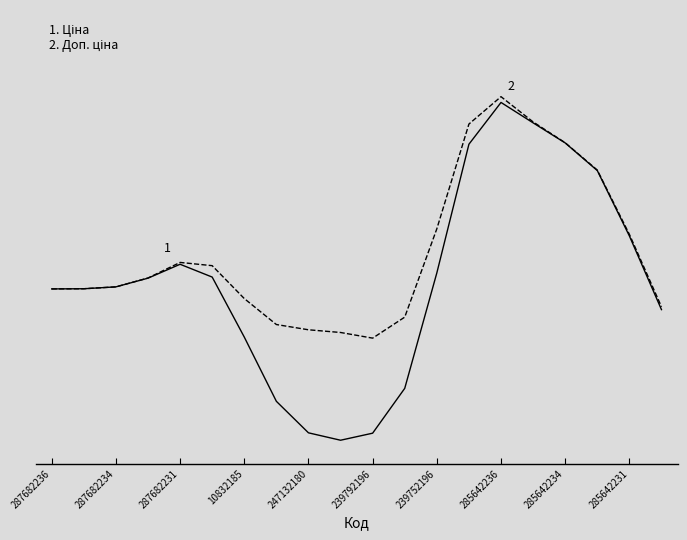

Reading left to right, what are all the values shown in this chart?

Ціна: 15120.8	15138.3	15320.7	16174.5	17533.9	16280.4	10407.4	4116.0	1030.4	305.3	996.0	5384.5	16684.8	29287.5	33378.1	31381.9	29415.3	26709.0	20307.5	13093.3
Доп. ціна: 15120.8	15138.3	15321.3	16189.6	17714.1	17397.0	14177.3	11634.0	11119.3	10855.2	10301.5	12358.7	21005.9	31262.7	33944.0	31473.0	29430.7	26757.2	20463.8	13372.3